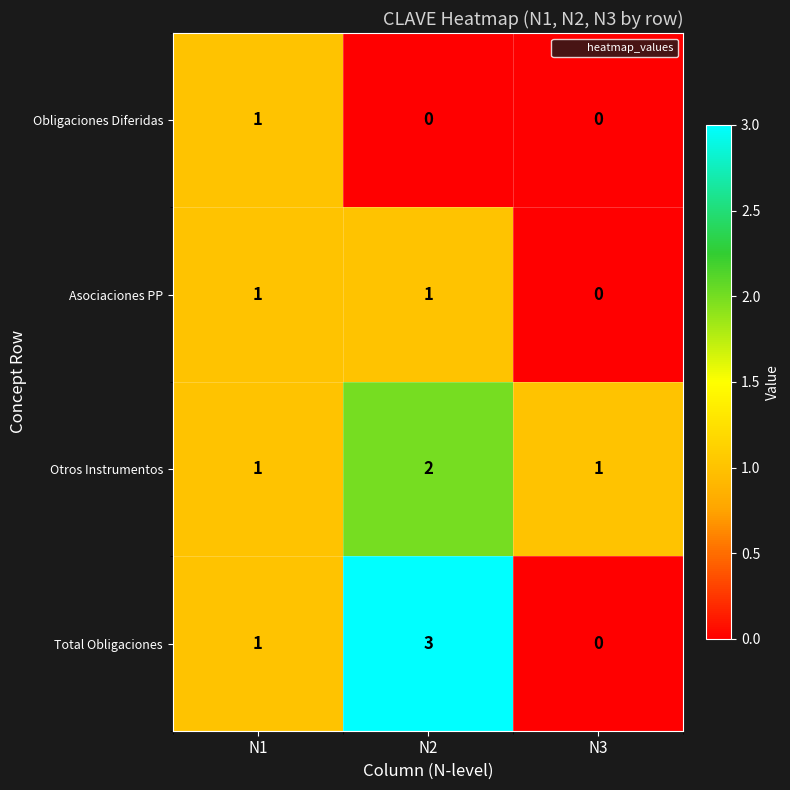

How many Total Obligaciones values are between 0 and 3?

3